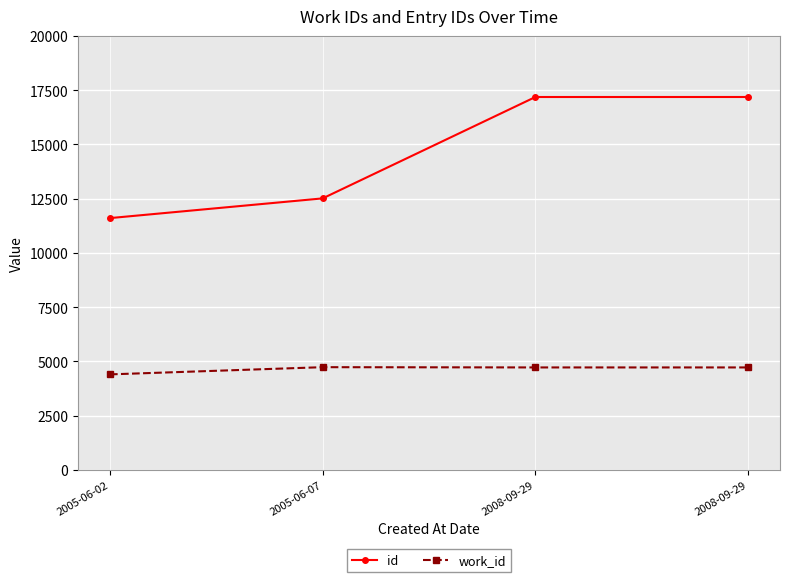

What is the sum of all work_id values?

18564